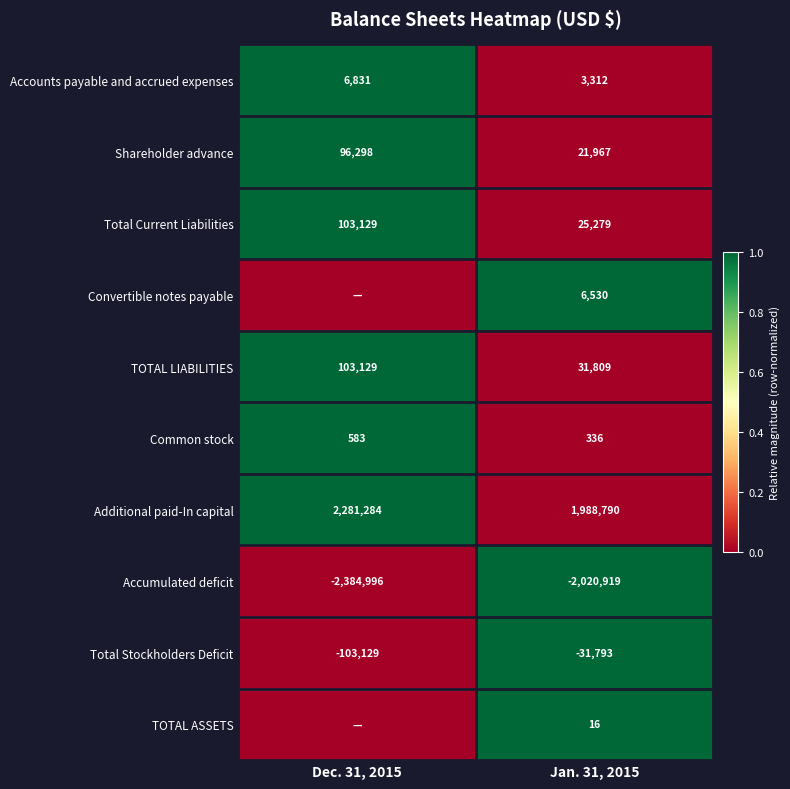

Which has a higher value, Dec. 31, 2015 or Jan. 31, 2015?

Dec. 31, 2015